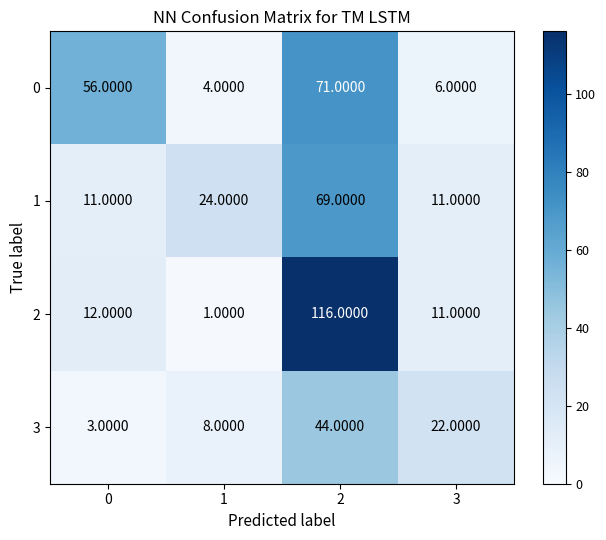

What is the total value across all series at 1?

37